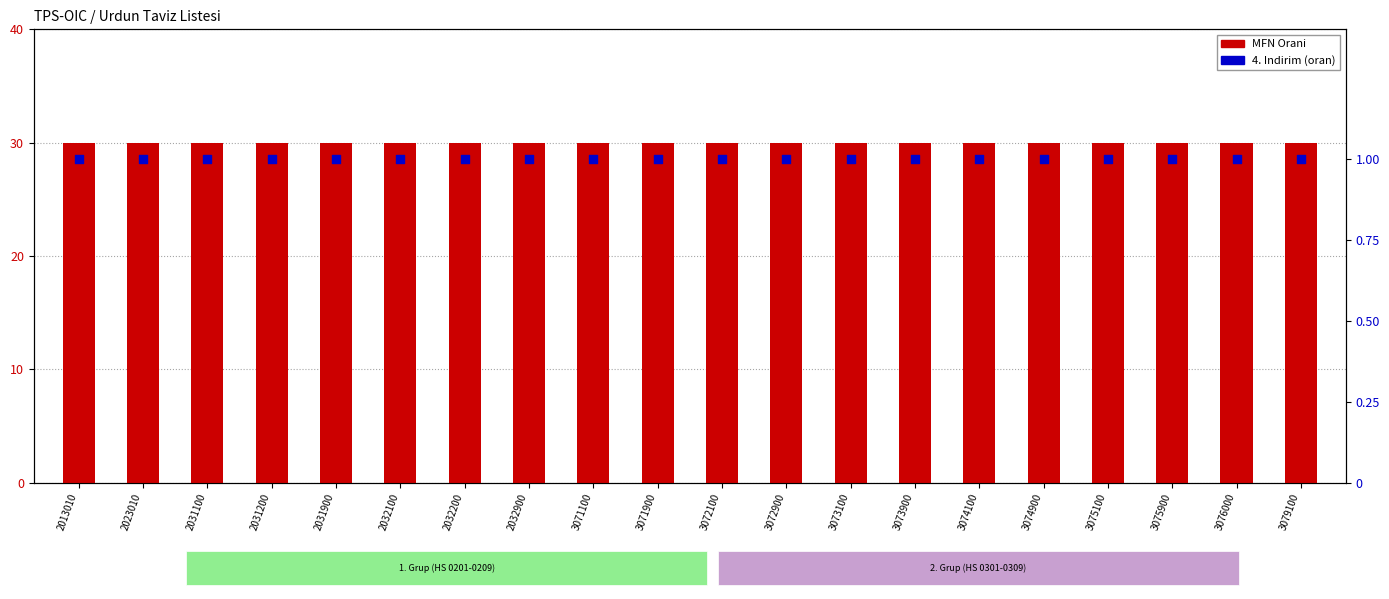

Which series reaches the minimum Y coordinate?

4. Indirim (oran)